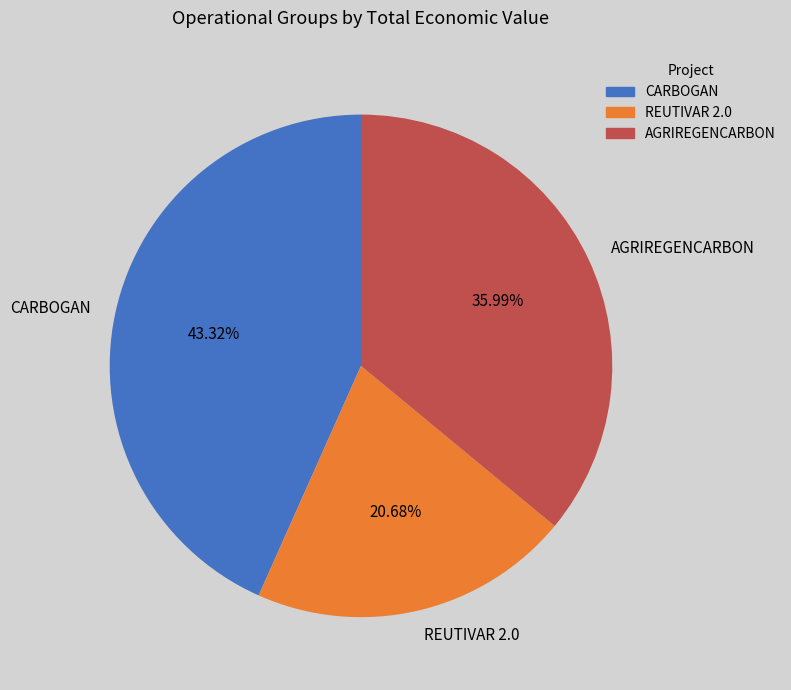

To the nearest percent, what portion does REUTIVAR 2.0 represent?

21%